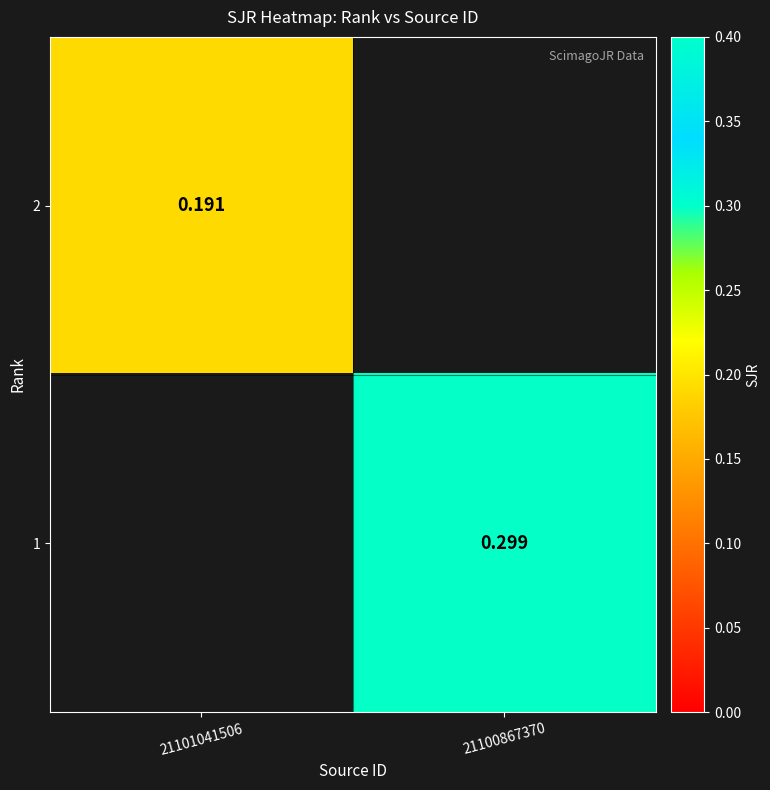

Is the value of 2 at 21101041506 greater than the value of 1 at 21100867370?

No